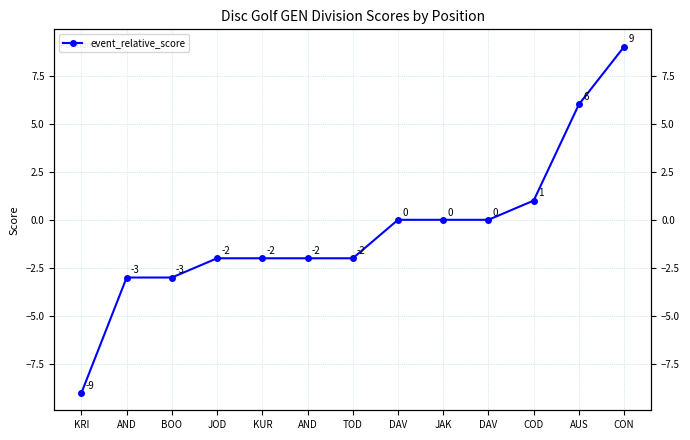

The chart shows a value of 9 at CON. True or false?

True